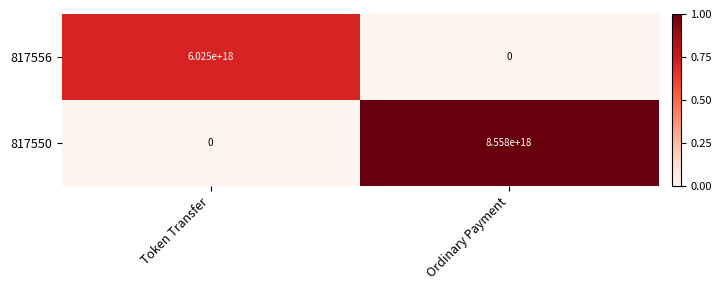

Rank the categories by 817550 value from highest to lowest.

Ordinary Payment, Token Transfer